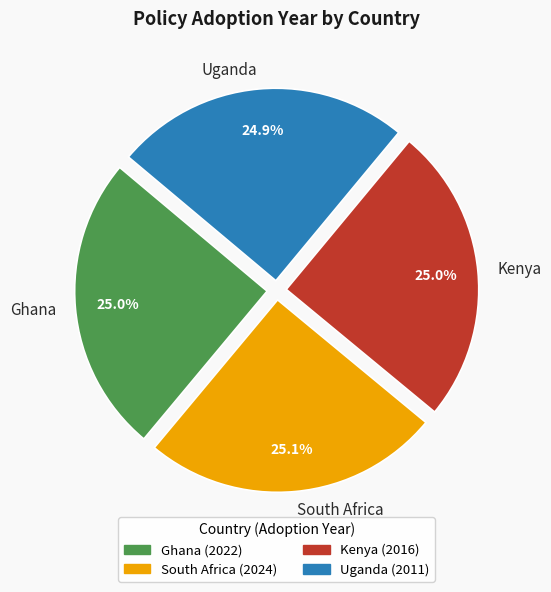

Is there a majority slice in this chart?

No